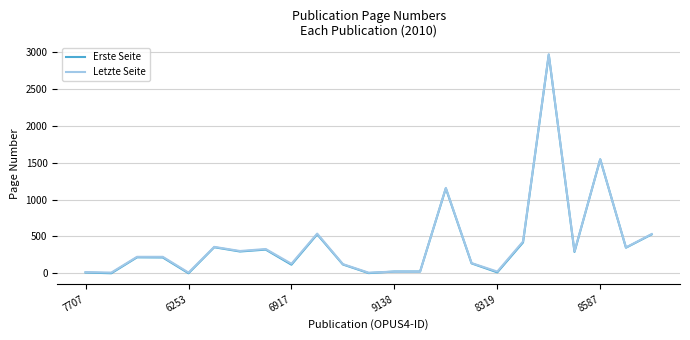

Which series has the largest range (max minus min)?

Erste Seite